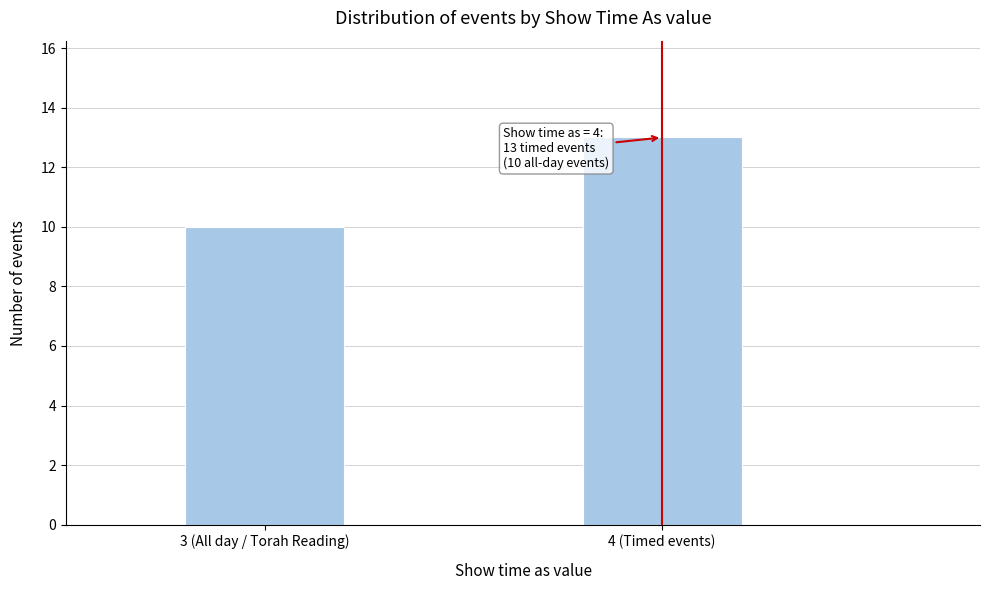

Reading right to left, list all the values displayed in this chart.

13	10